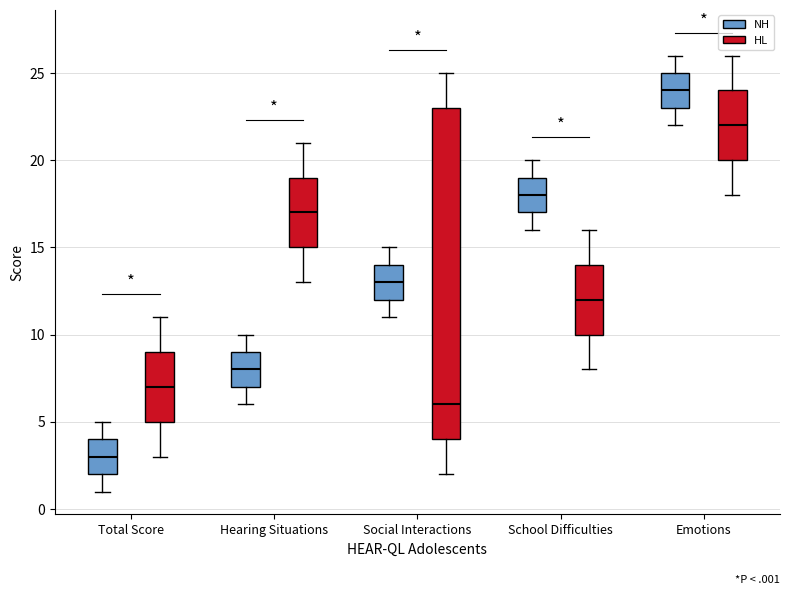

Which box has the highest median line?

Emotions (NH)